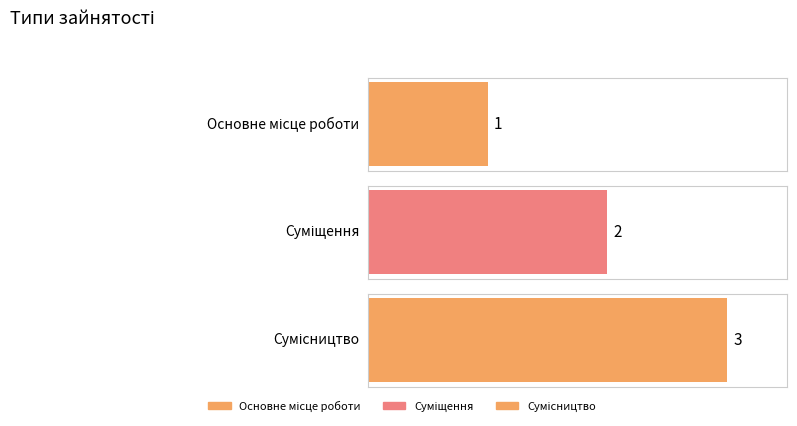

List the labels in order of value, largest first.

Сумісництво, Суміщення, Основне місце роботи